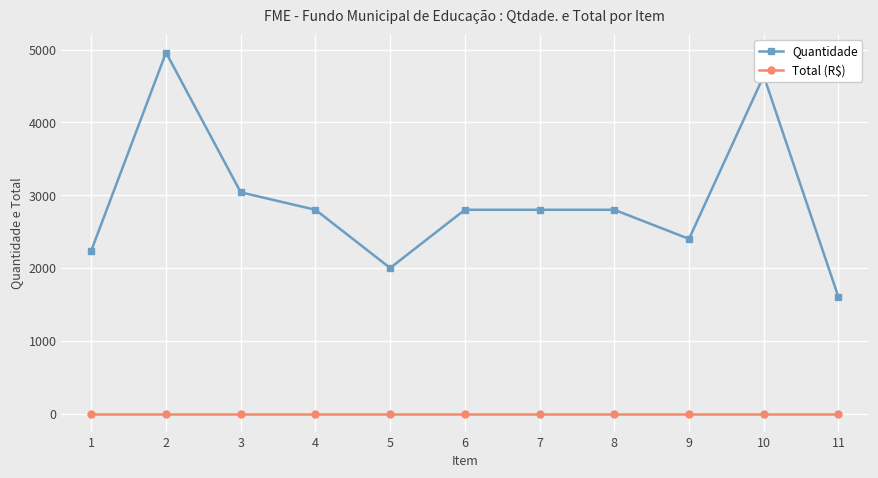

True or false: Quantidade and Total (R$) intersect in this chart.

False